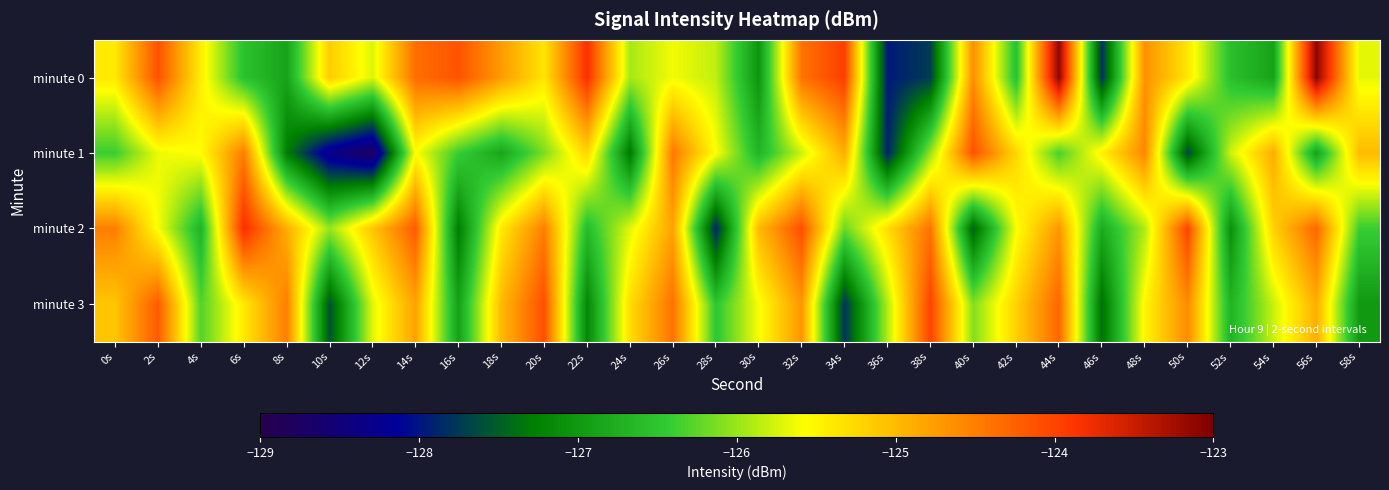

Reading left to right, list all the values displayed in this chart.

minute 0: 0s=-125.4	2s=-124.1	4s=-125.4	6s=-126.5	8s=-126.9	10s=-125.2	12s=-125.7	14s=-124.4	16s=-124.1	18s=-124.7	20s=-125.4	22s=-123.8	24s=-125.9	26s=-125.6	28s=-125.8	30s=-127.0	32s=-124.4	34s=-124.0	36s=-128.0	38s=-127.7	40s=-124.6	42s=-126.6	44s=-123.1	46s=-127.8	48s=-124.6	50s=-125.4	52s=-126.6	54s=-126.9	56s=-123.1	58s=-125.7
minute 1: 0s=-126.4	2s=-125.7	4s=-125.6	6s=-124.5	8s=-127.3	10s=-128.4	12s=-128.8	14s=-125.6	16s=-126.4	18s=-126.9	20s=-126.1	22s=-125.2	24s=-127.3	26s=-124.5	28s=-125.6	30s=-126.7	32s=-125.8	34s=-124.9	36s=-127.9	38s=-126.0	40s=-124.1	42s=-125.2	44s=-126.3	46s=-125.5	48s=-124.6	50s=-127.7	52s=-125.8	54s=-124.9	56s=-126.9	58s=-125.0
minute 2: 0s=-124.5	2s=-125.6	4s=-126.7	6s=-123.8	8s=-124.9	10s=-126.0	12s=-125.1	14s=-124.2	16s=-127.3	18s=-125.4	20s=-124.5	22s=-126.6	24s=-125.7	26s=-124.8	28s=-127.9	30s=-125.0	32s=-124.1	34s=-126.2	36s=-125.3	38s=-124.4	40s=-127.5	42s=-125.6	44s=-124.7	46s=-126.8	48s=-125.9	50s=-124.0	52s=-127.1	54s=-125.2	56s=-124.3	58s=-126.4
minute 3: 0s=-125.1	2s=-124.2	4s=-126.3	6s=-125.4	8s=-124.5	10s=-127.6	12s=-125.7	14s=-124.8	16s=-126.9	18s=-125.0	20s=-124.1	22s=-127.2	24s=-125.3	26s=-124.4	28s=-126.5	30s=-125.6	32s=-124.7	34s=-127.8	36s=-125.9	38s=-124.0	40s=-126.1	42s=-125.2	44s=-124.3	46s=-127.4	48s=-125.5	50s=-124.6	52s=-126.7	54s=-125.8	56s=-124.9	58s=-127.0